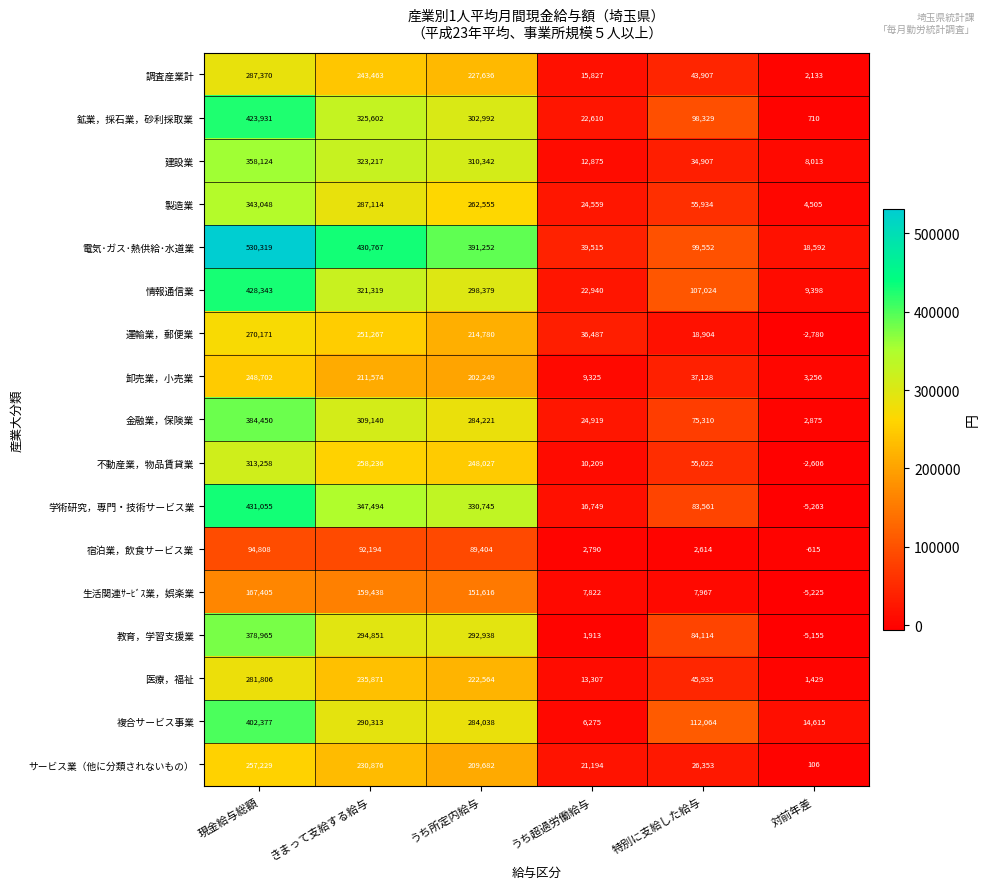

What is the maximum value shown in the chart?

530319